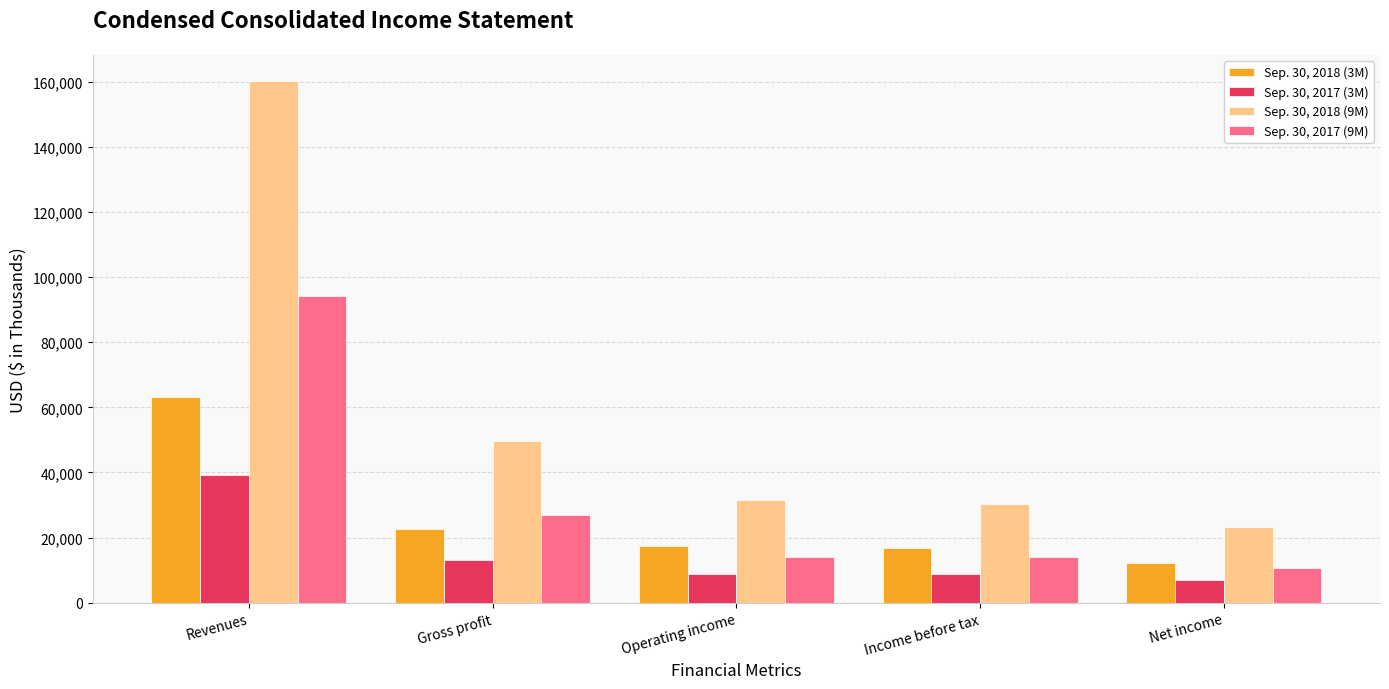

What is the average value of the Sep. 30, 2017 (3M) series?

15382